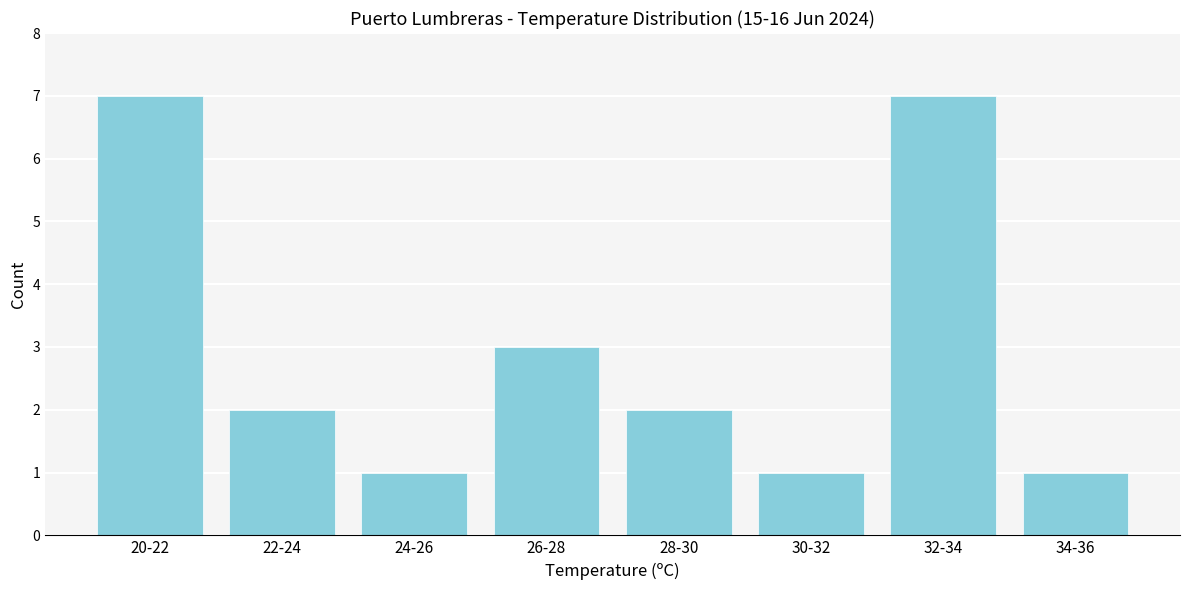

Reading left to right, list all the values displayed in this chart.

20-22=7	22-24=2	24-26=1	26-28=3	28-30=2	30-32=1	32-34=7	34-36=1